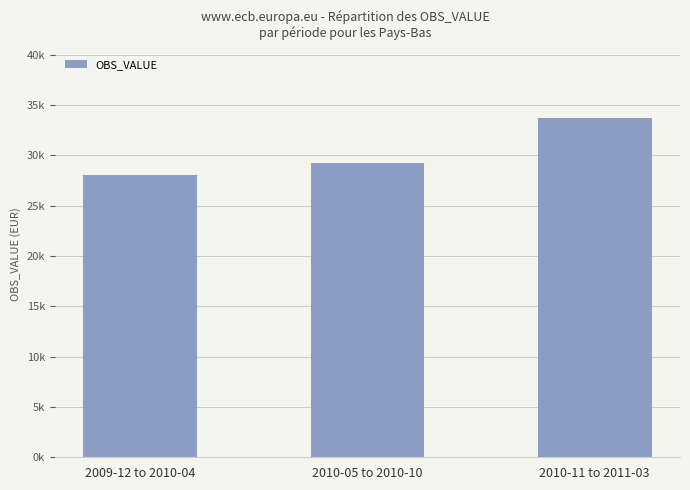

What is the sum of the values at 2009-12 to 2010-04 and 2010-05 to 2010-10?

57271.7